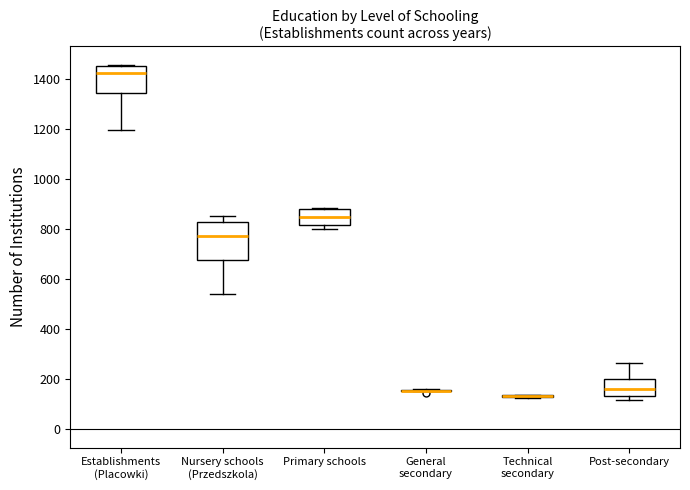

Reading left to right, read every box against the y-axis: the position of its median line, the range the box covers, and the ends of its whiskers. The values are not printed on the chart, so give them approximately, as read against the axis.

Establishments (Placowki): median 1420, box 1340 to 1460, whiskers 1200 to 1460
Nursery schools (Przedszkola): median 780, box 680 to 840, whiskers 540 to 860
Primary schools: median 860, box 820 to 880, whiskers 800 to 880
General secondary: box collapsed to a line at 160, whiskers 160 to 160
Technical secondary: box collapsed to a line at 140, whiskers 120 to 140
Post-secondary: median 160, box 140 to 200, whiskers 120 to 260